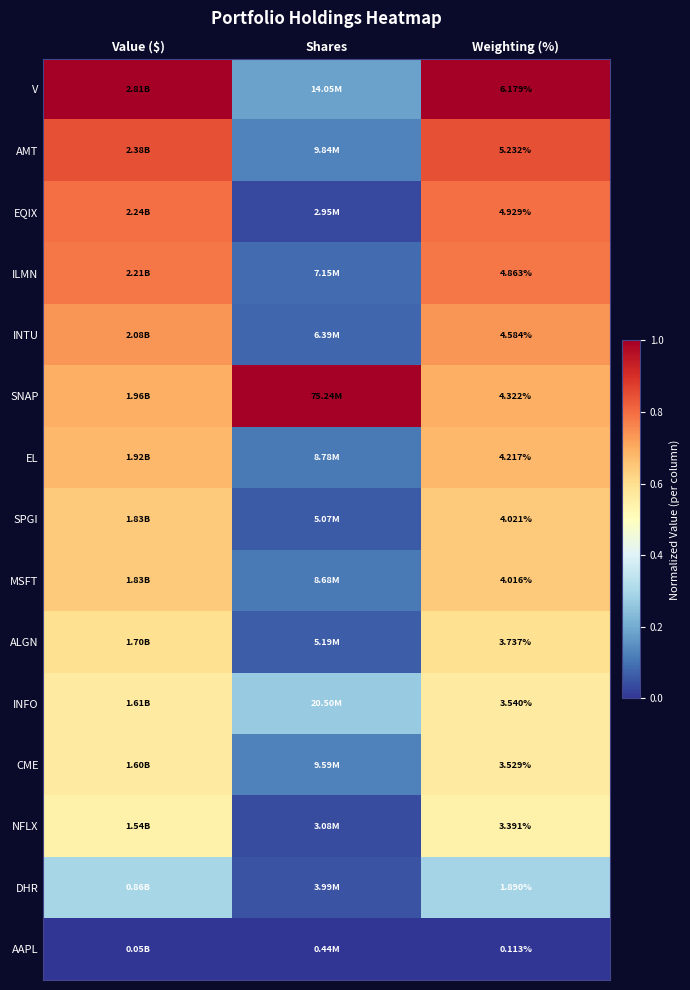

The value of SPGI at Weighting (%) is 1.1. True or false?

False